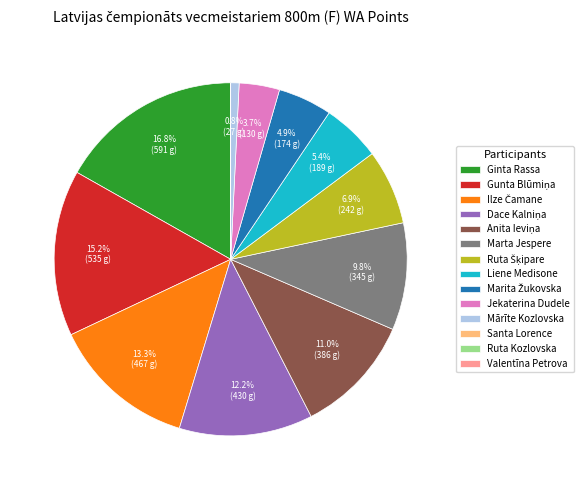

What percentage is NOT represented by Mārīte Kozlovska?

99.2%